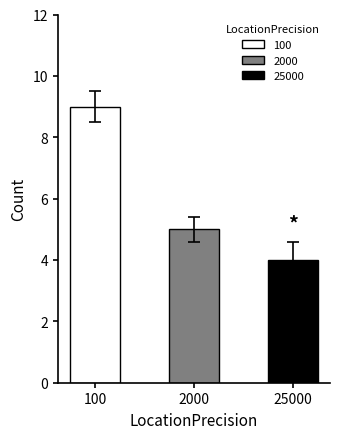

What is the ratio of the value at 25000 to the value at 100?

0.4